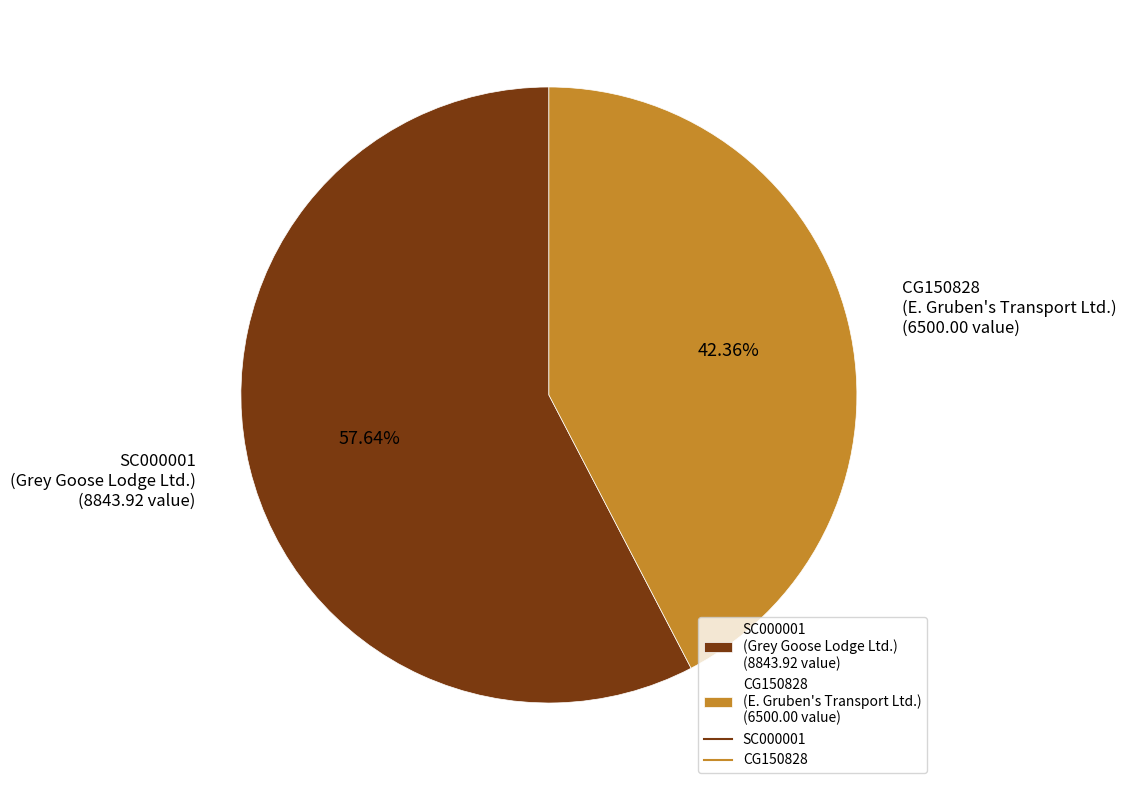

To the nearest percent, what is the combined percentage of CG150828 and SC000001?

100%